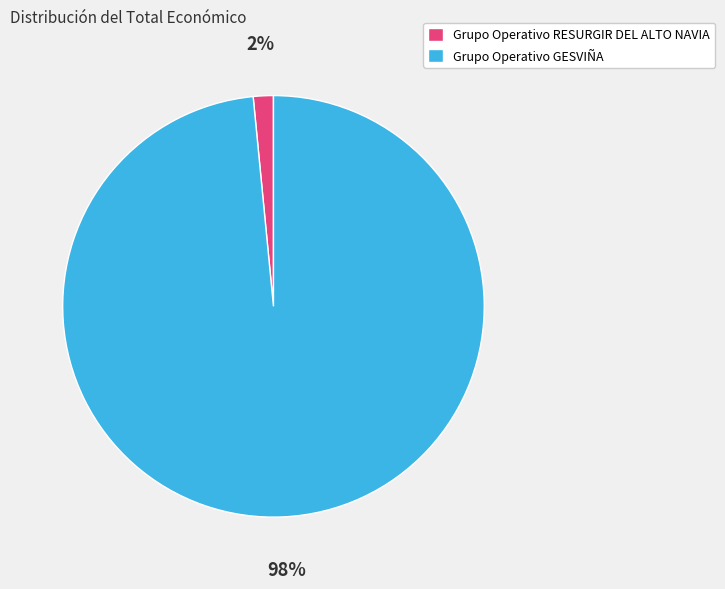

Is it true that Grupo Operativo RESURGIR DEL ALTO NAVIA is 2% of the pie?

True